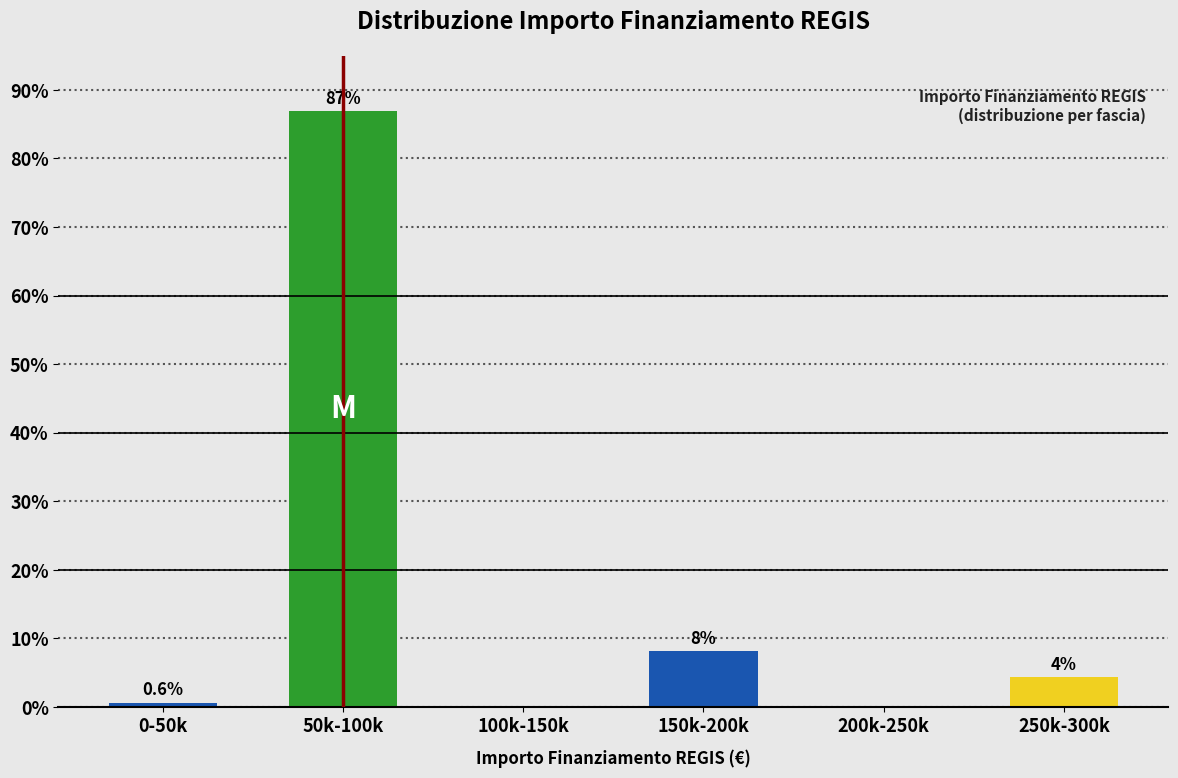

Where is the data nearest to the value 43?

150k-200k